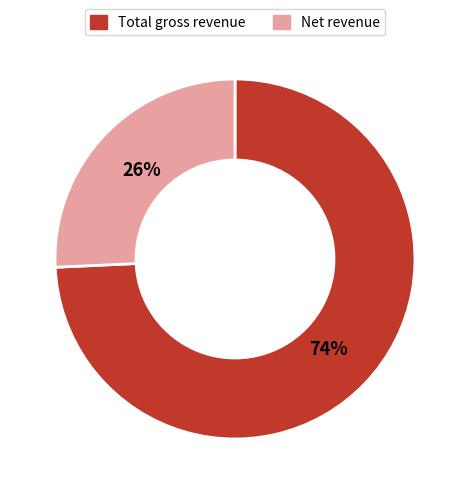

Between Total gross revenue and Net revenue, which is larger?

Total gross revenue